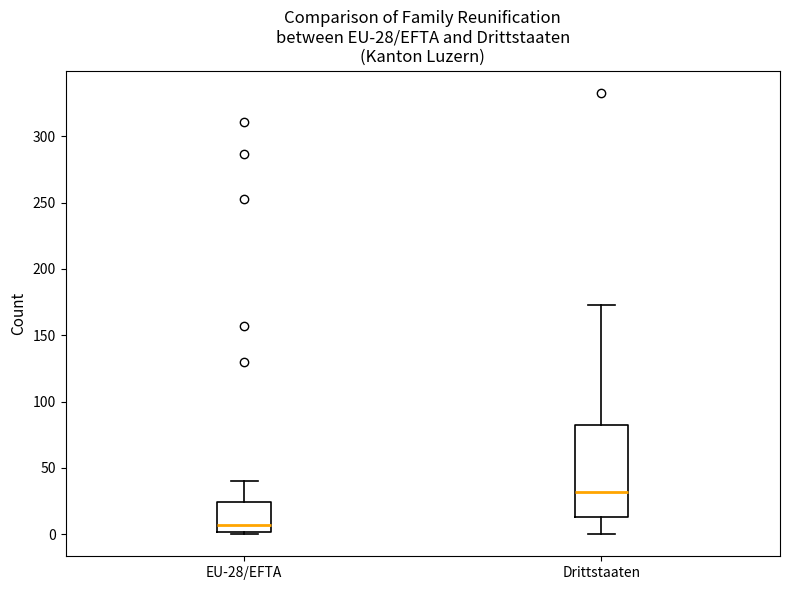

Which box's median line is the highest?

Drittstaaten